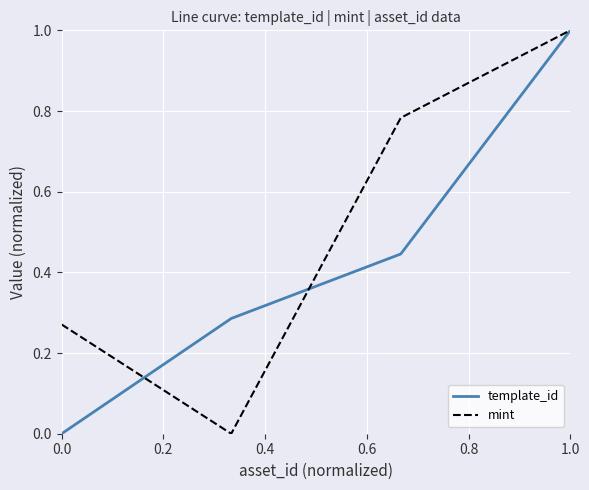

True or false: template_id has more than 0 interior local peaks.

False